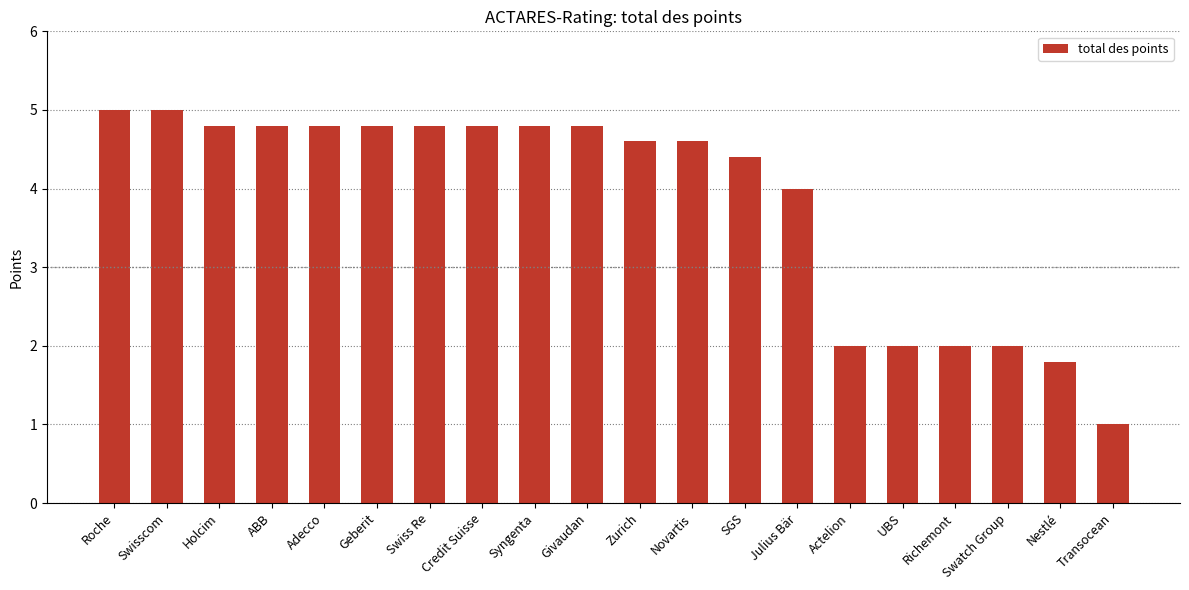

What is the average value?

3.8